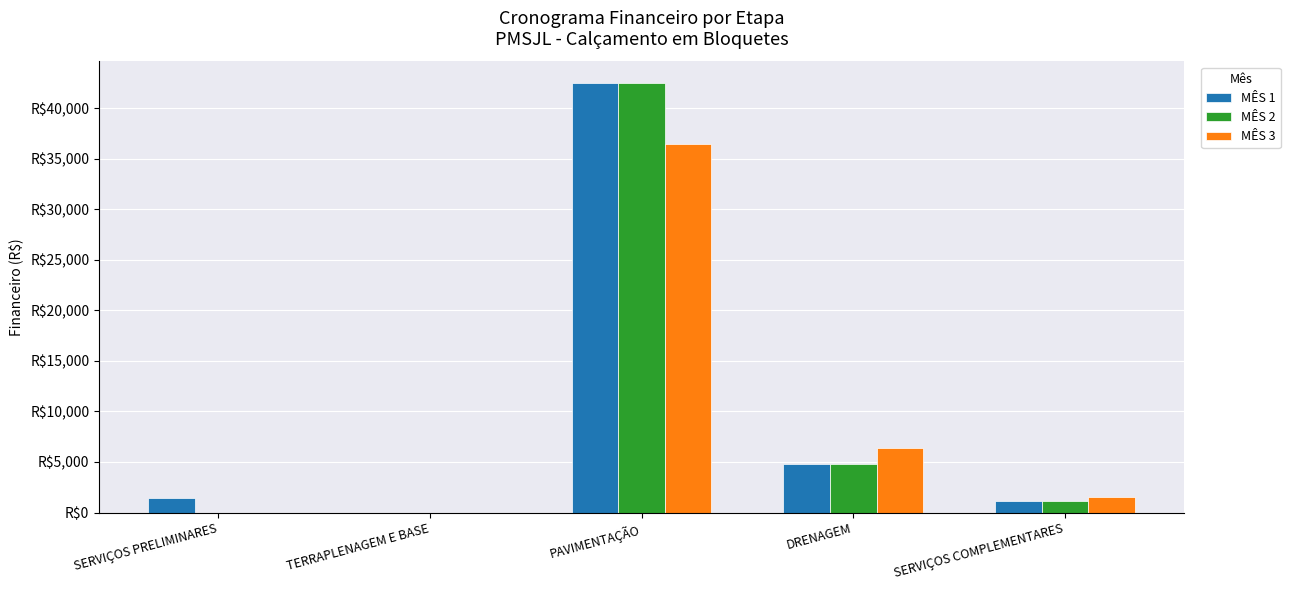

Are the bars grouped side by side (vs. stacked)?

Yes